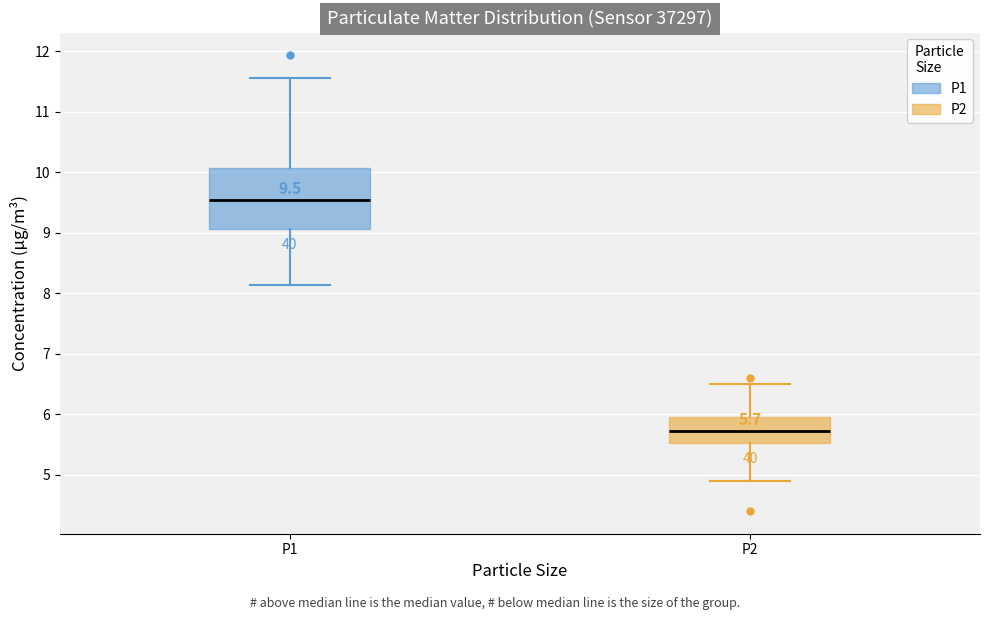

Which box's median line is the highest?

P1